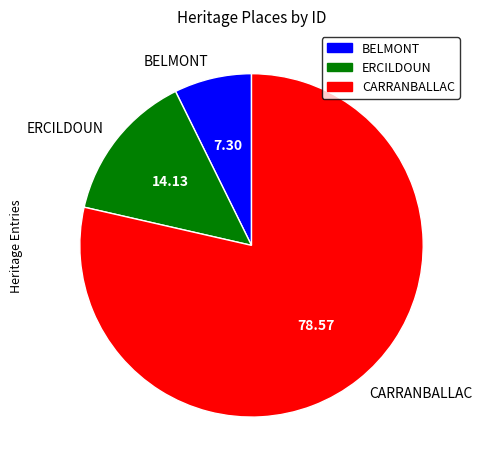

How many slices are in this pie chart?

3